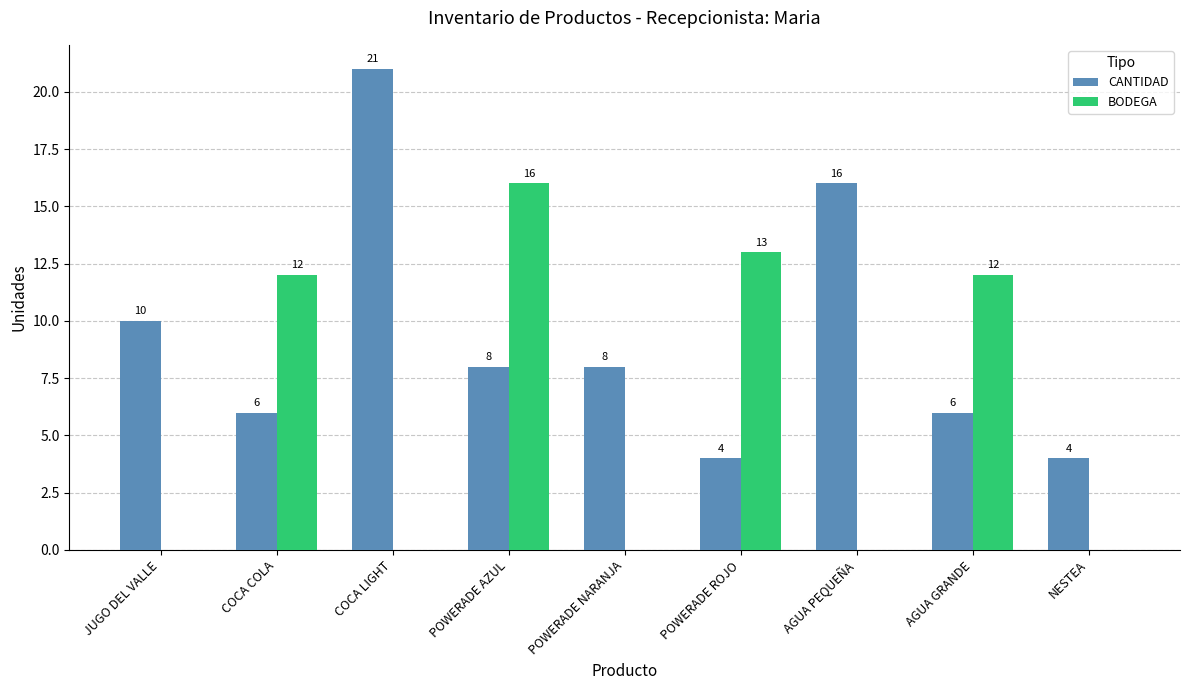

Which series changed the most between COCA COLA and POWERADE NARANJA?

BODEGA